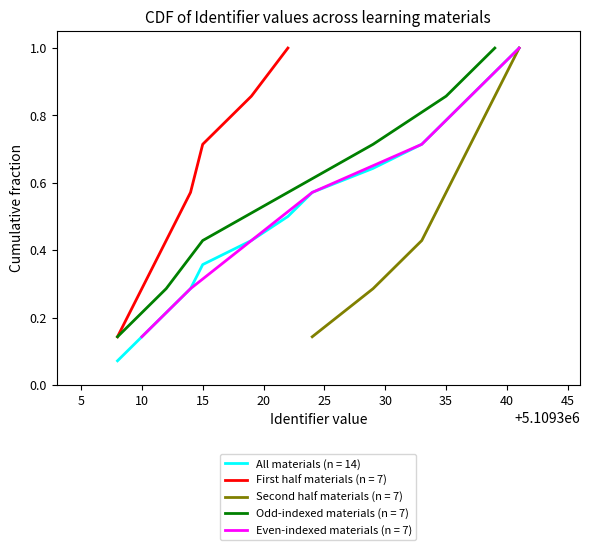

Is it true that All materials (n = 14) equals 0.5 at 15?

False